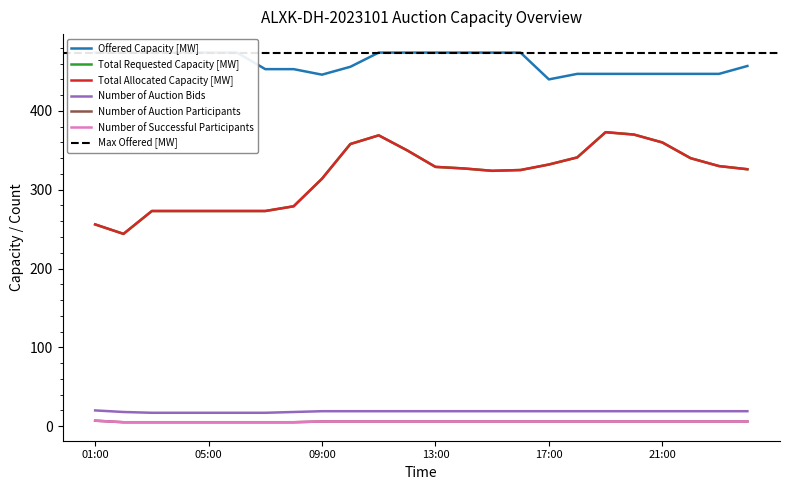

What is the label of the 22nd point from the right?

03:00